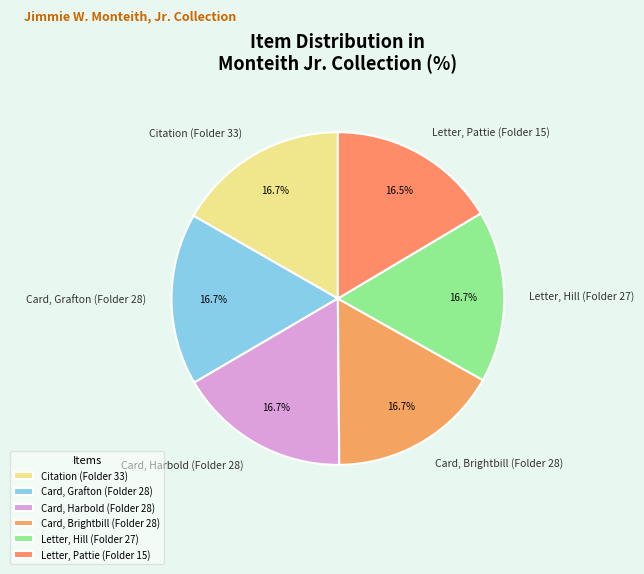

What is the ratio of the value at Letter, Hill (Folder 27) to the value at Card, Brightbill (Folder 28)?

1.0